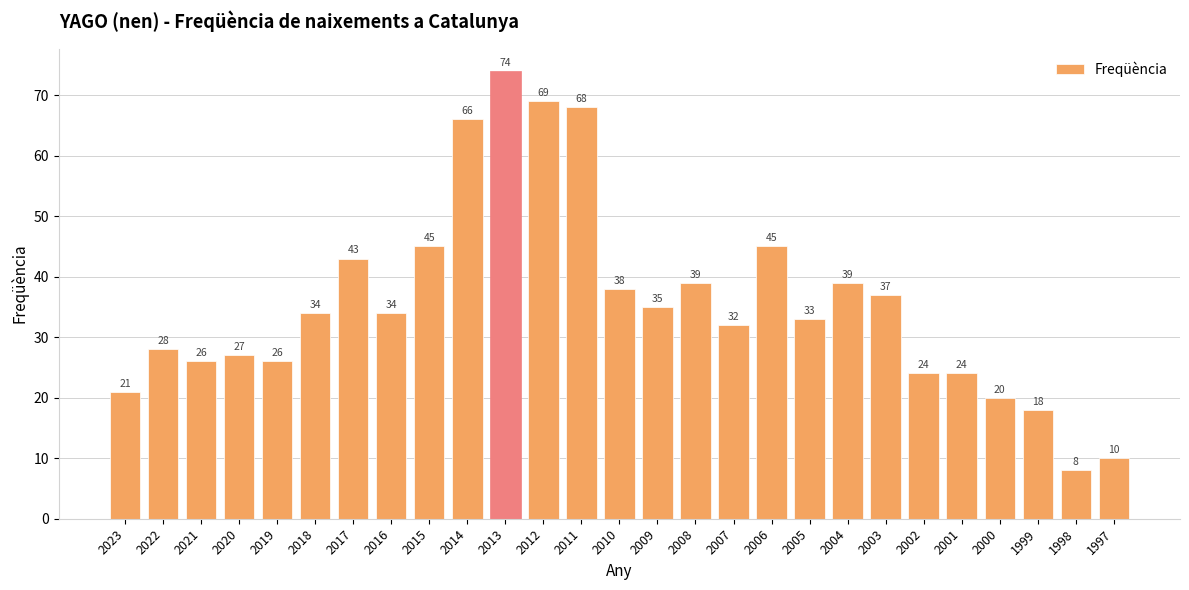

Reading right to left, list all the values displayed in this chart.

1997=10	1998=8	1999=18	2000=20	2001=24	2002=24	2003=37	2004=39	2005=33	2006=45	2007=32	2008=39	2009=35	2010=38	2011=68	2012=69	2013=74	2014=66	2015=45	2016=34	2017=43	2018=34	2019=26	2020=27	2021=26	2022=28	2023=21